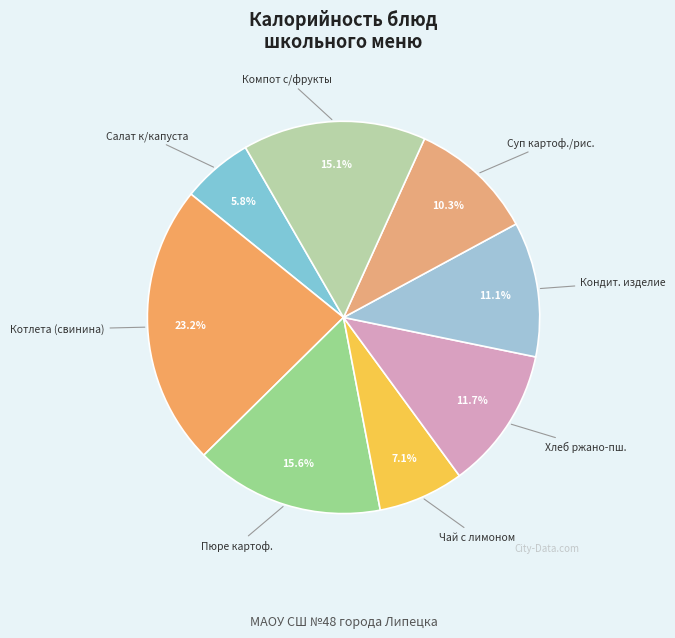

How many segments does this pie chart have?

8